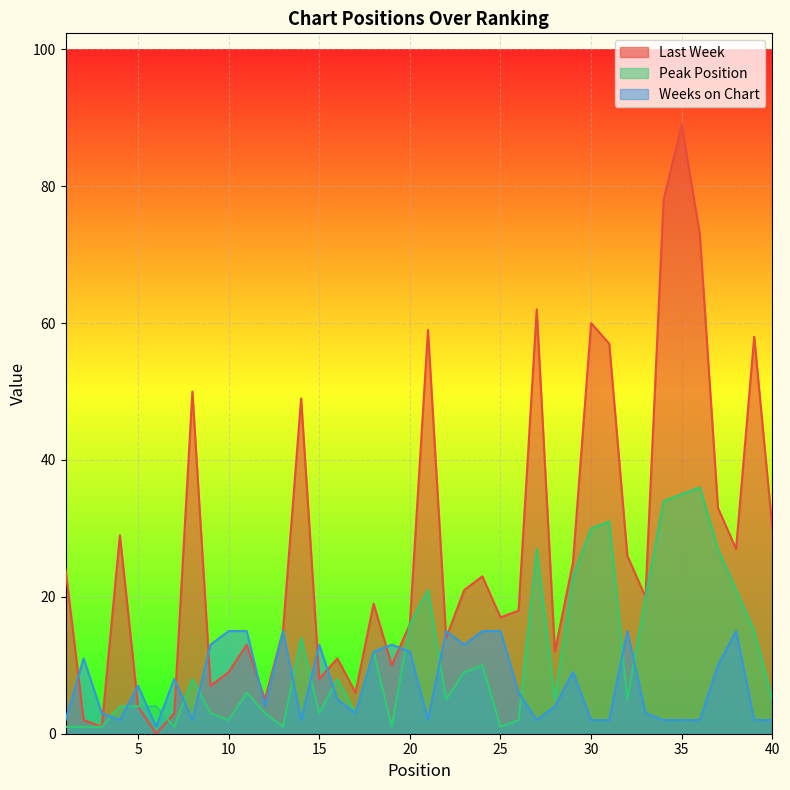

Does the chart display data point markers on the line(s)?

No